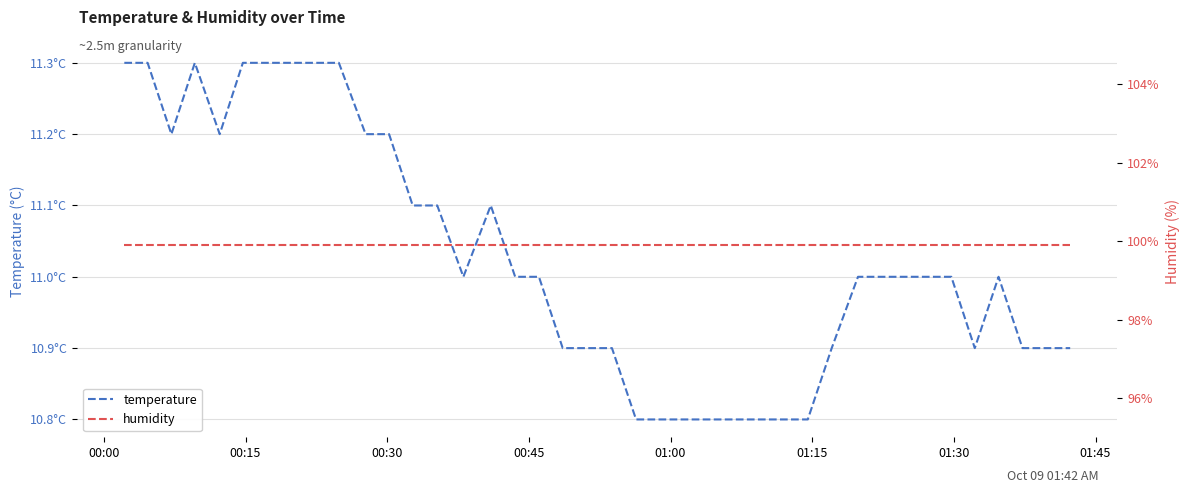

At how many categories does at least one series exceed 37?

40